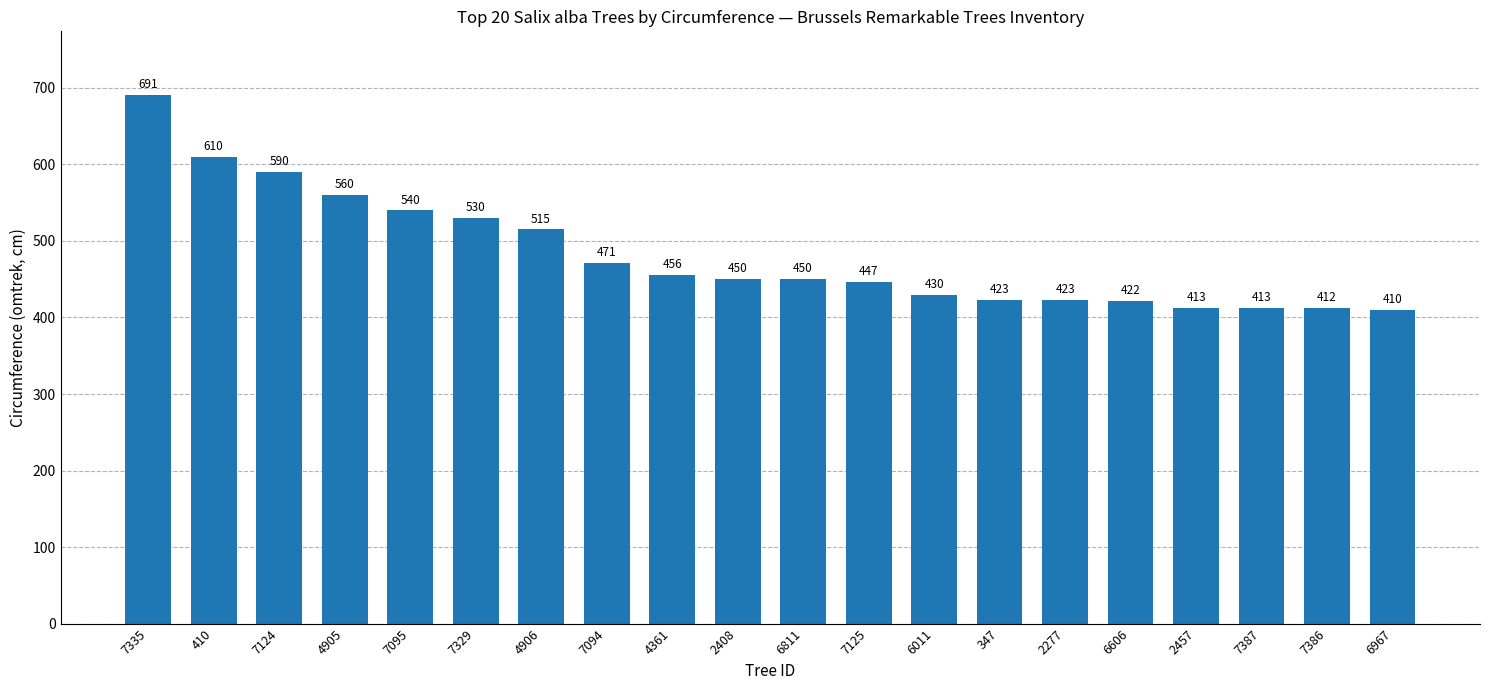

What is the value of the 17th bar from the left?

413